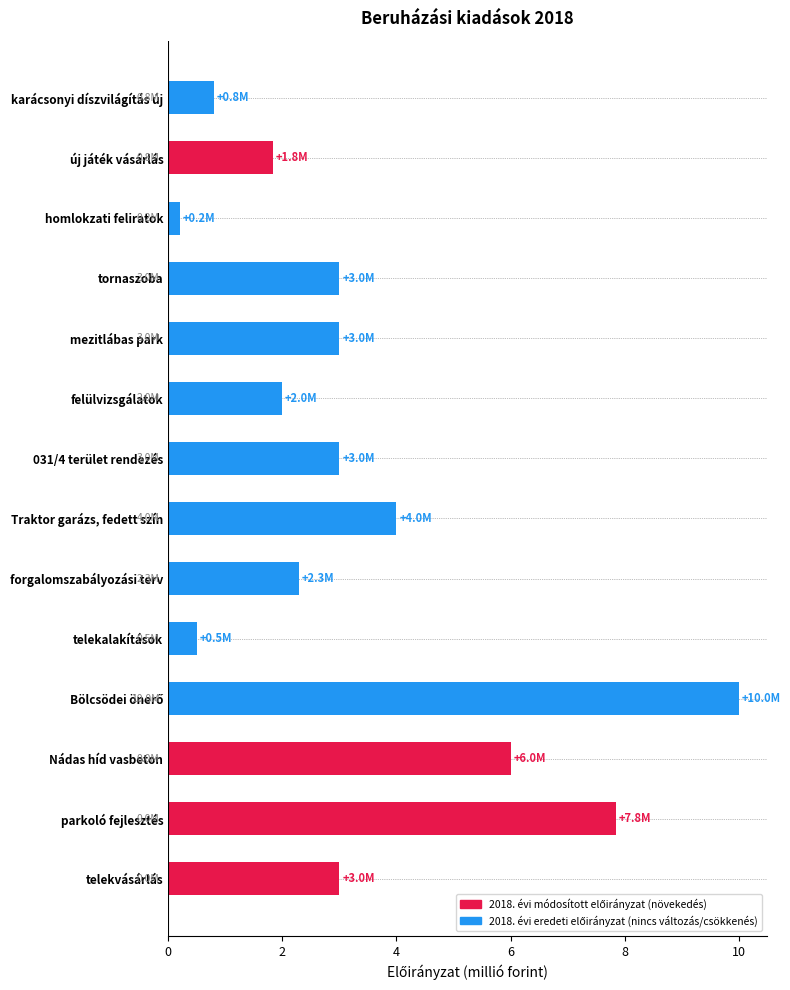

Reading top to bottom, list all the values displayed in this chart.

0.8	1.8	0.2	3.0	3.0	2.0	3.0	4.0	2.3	0.5	10.0	6.0	7.8	3.0